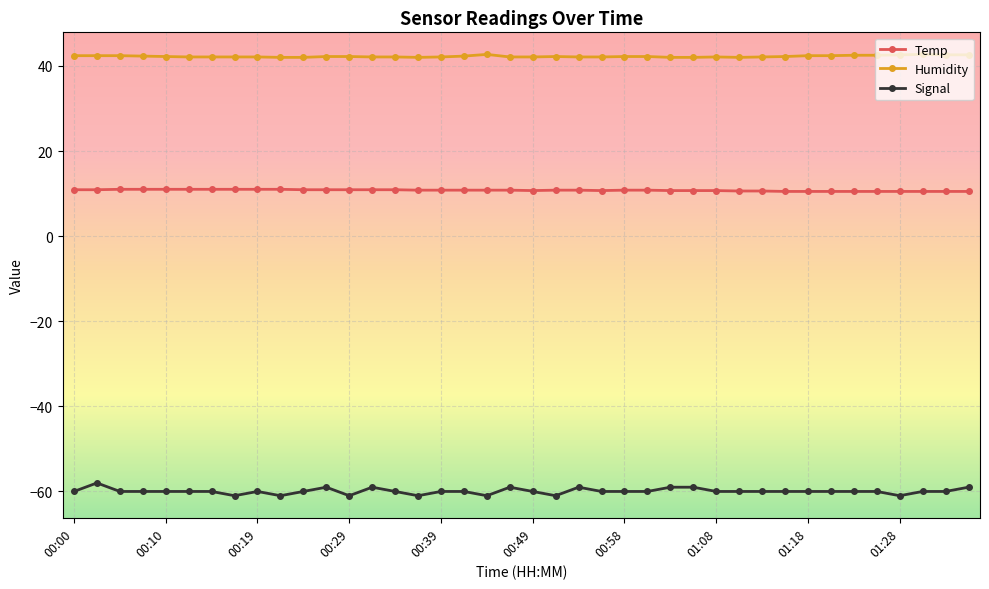

How many distinct data groups are displayed?

3